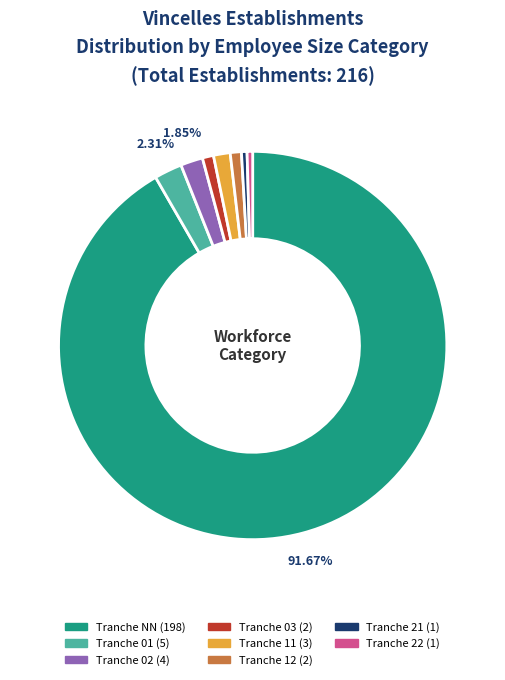

How many slices are in this pie chart?

8